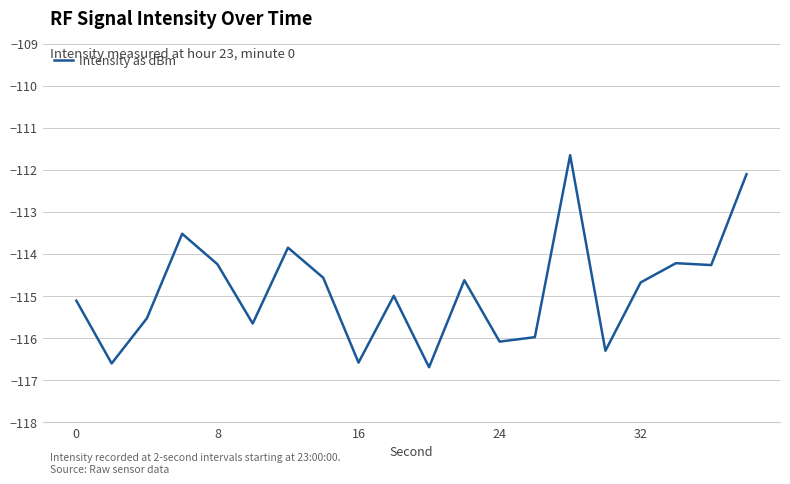

What is the smallest value displayed?

-116.7